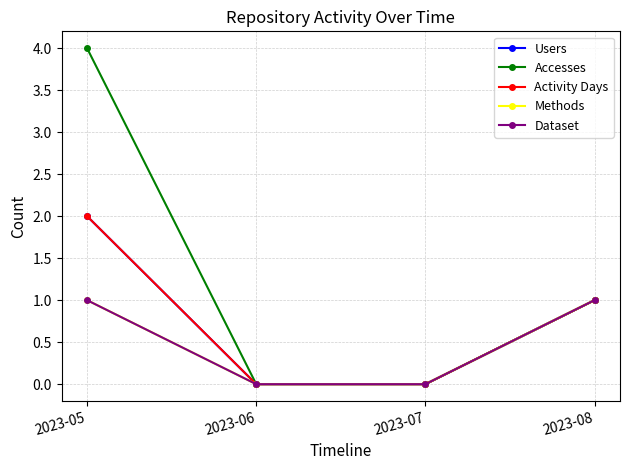

Is this an area chart (filled region under the line)?

No